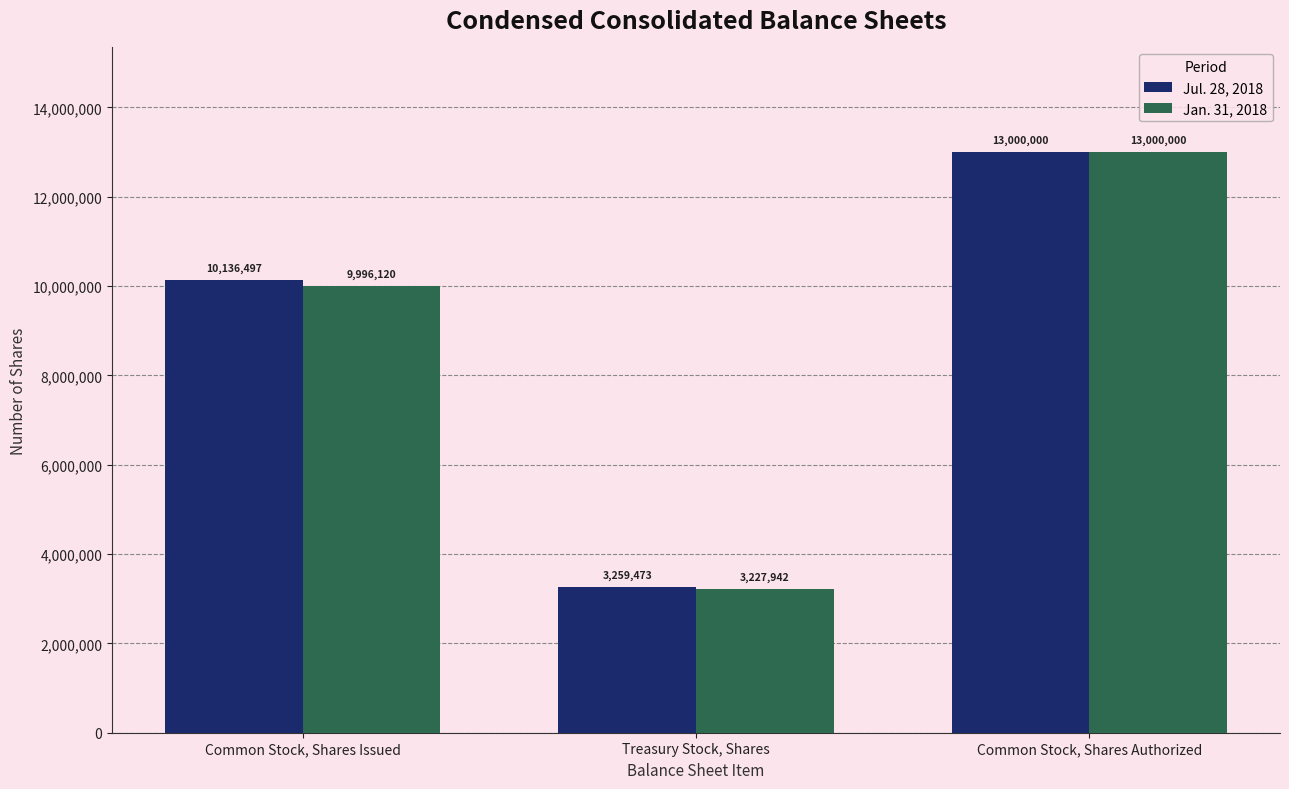

List the series in order of their overall mean, highest first.

Jul. 28, 2018, Jan. 31, 2018